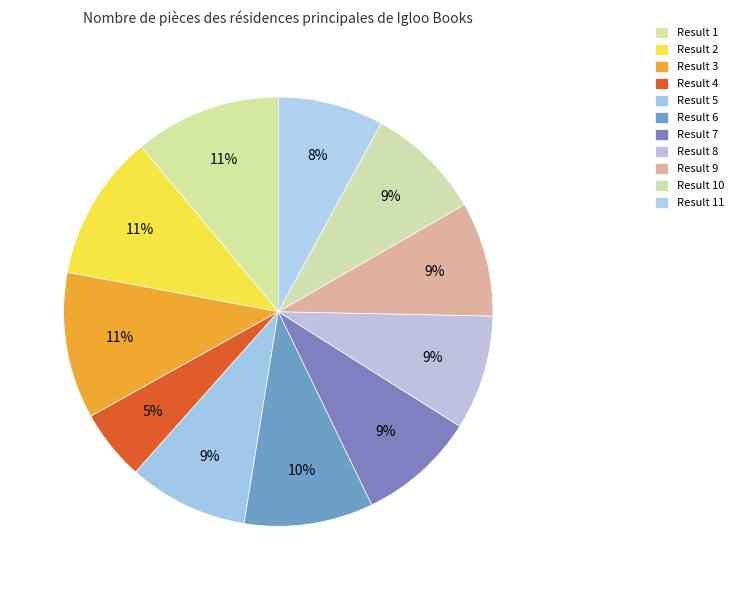

How many slices are in this pie chart?

11